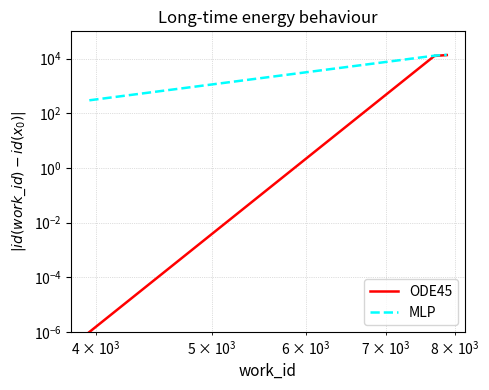

True or false: MLP has more than 0 interior local peaks.

False